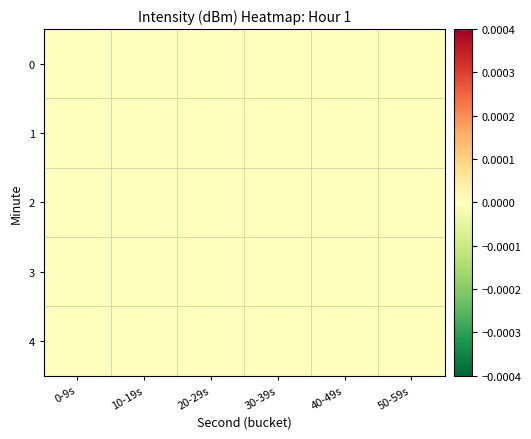

At which category is the sum across all series the highest?

0-9s